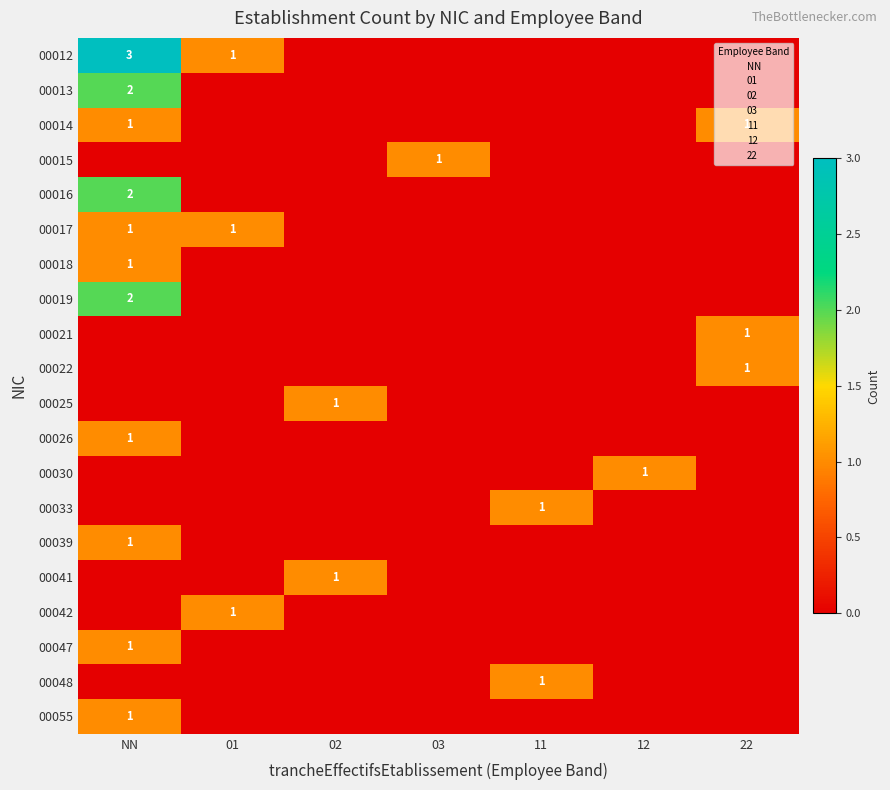

True or false: 00042 has a value of 1 at 01.

True